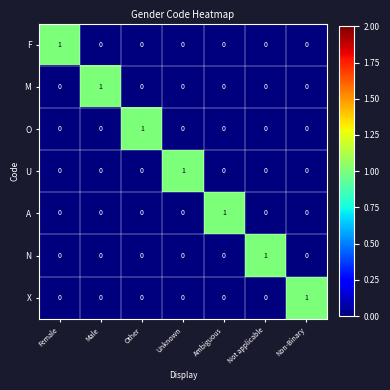

Is it true that X equals 0 at Other?

True